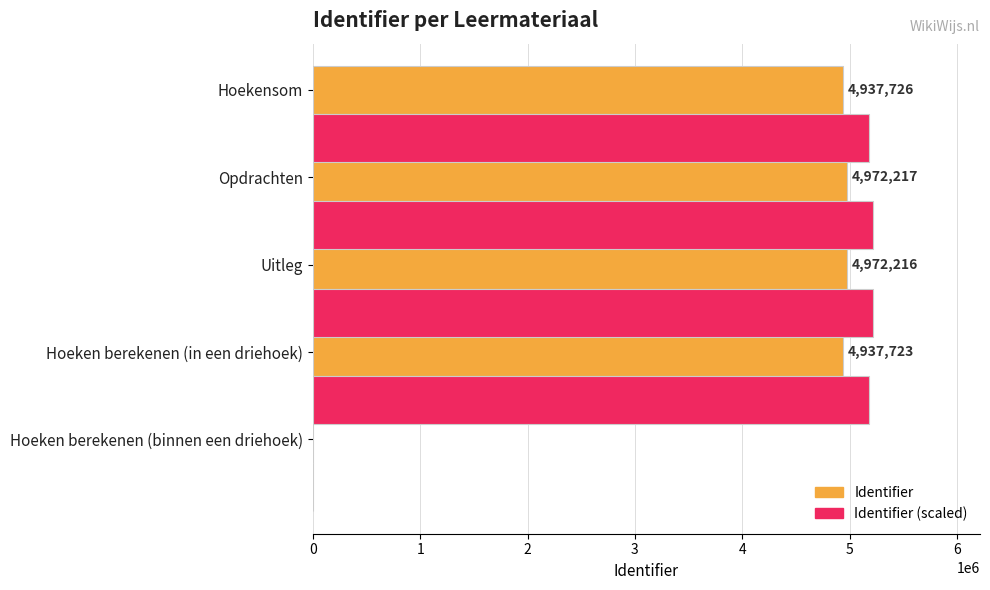

Is it true that Identifier equals 0.0 at Hoeken berekenen (binnen een driehoek)?

True